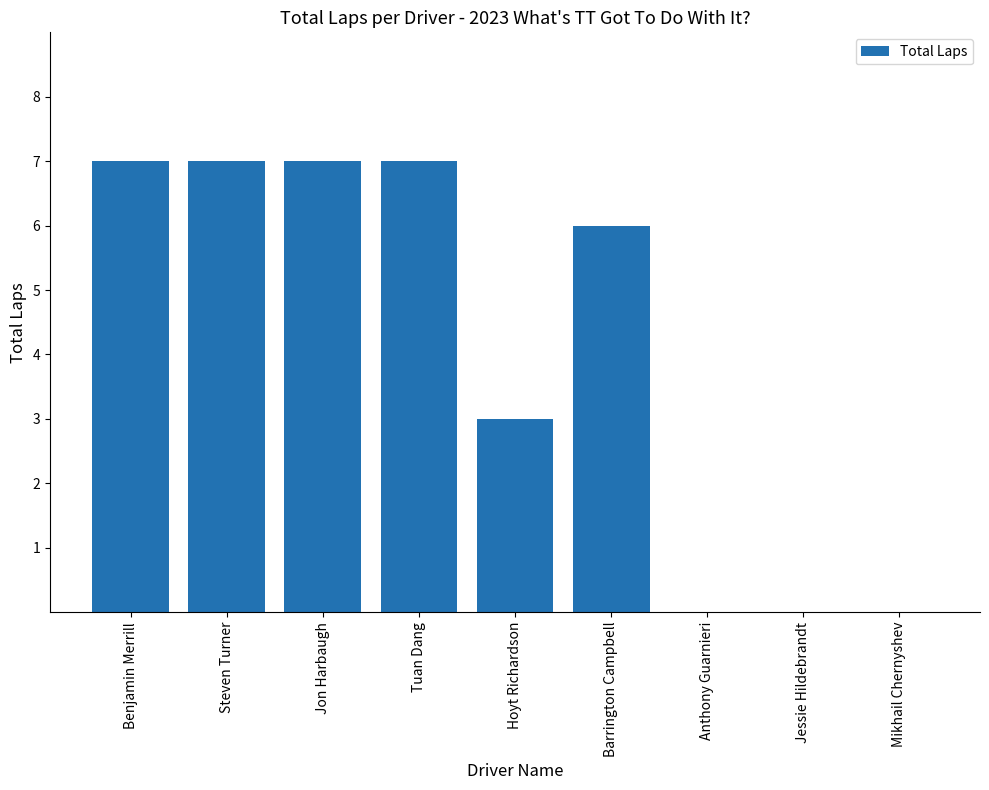

Reading left to right, extract all data points from this chart.

7	7	7	7	3	6	0	0	0